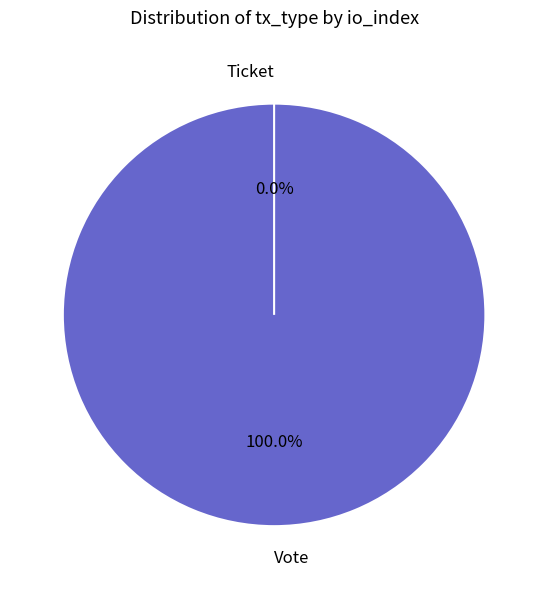

Does any single category account for the majority?

Yes